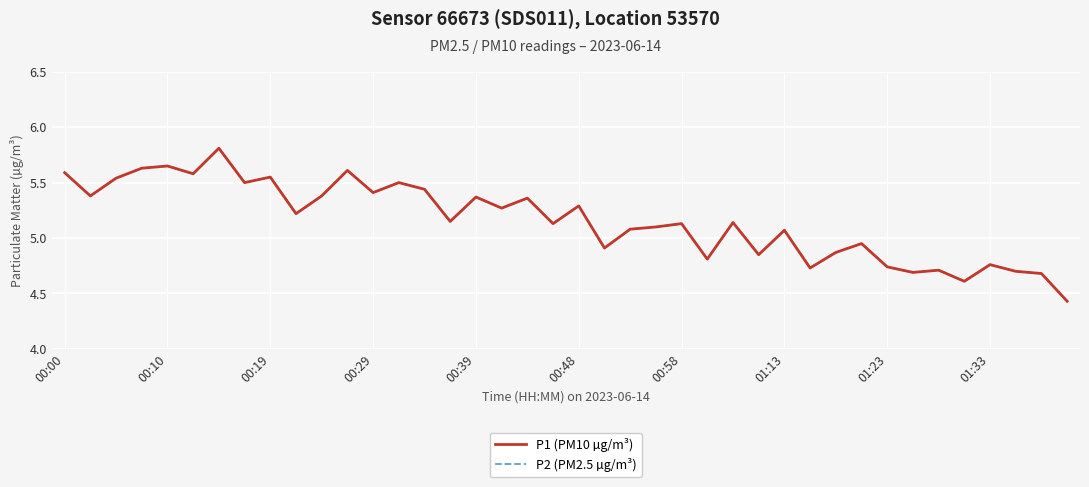

Does the chart have visible grid lines?

Yes